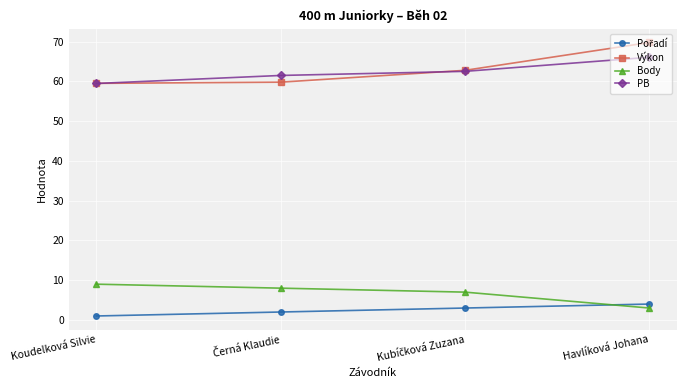

True or false: PB and Body intersect in this chart.

False